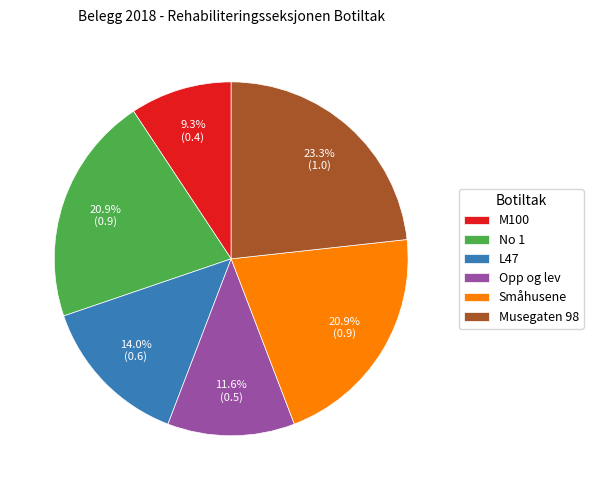

Is it true that Småhusene is 26% of the pie?

False